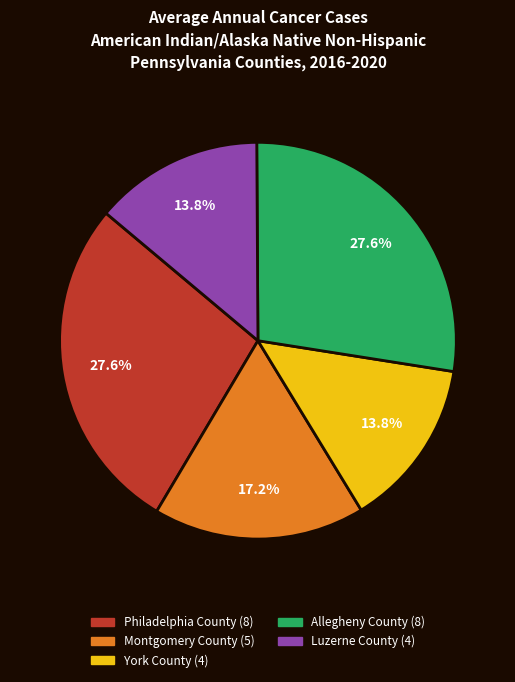

What percentage do York County and Montgomery County together represent?

31.0%